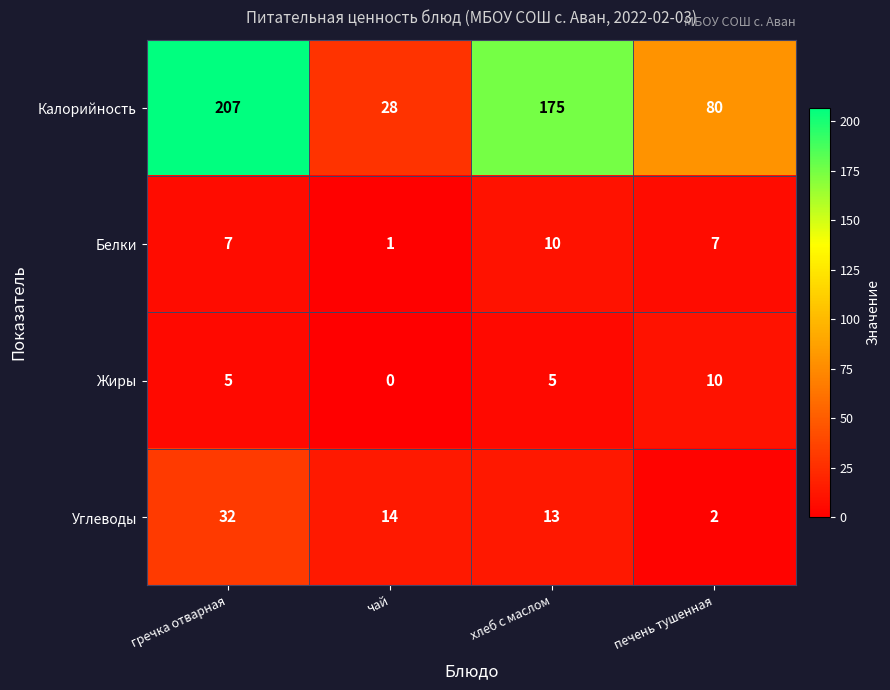

The value of Жиры at печень тушенная is 15. True or false?

False